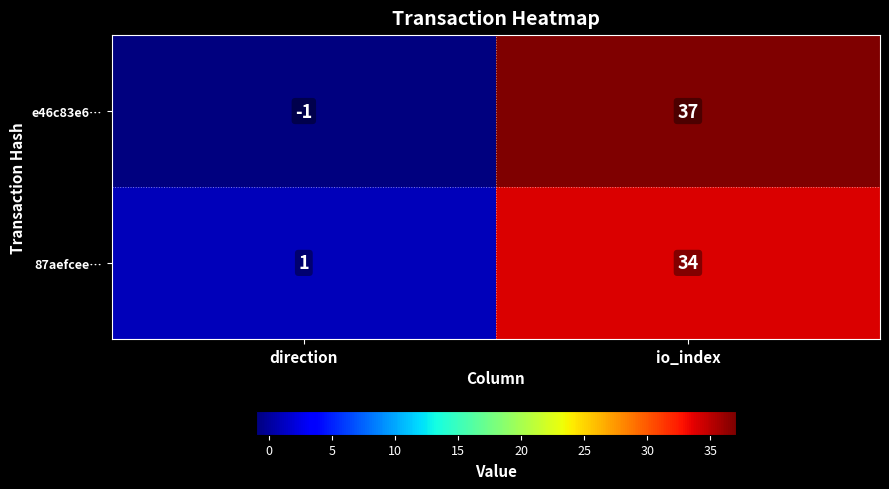

What is the difference between the maximum and minimum values in the e46c83e6… series?

38